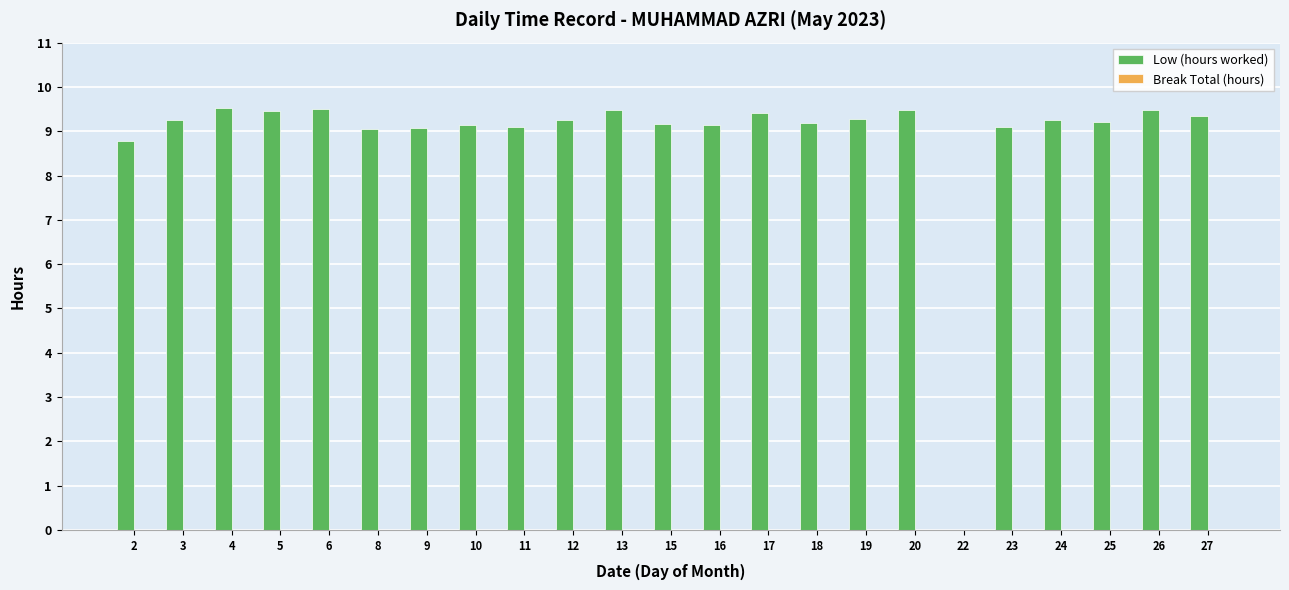

What is the greatest value displayed?

9.5